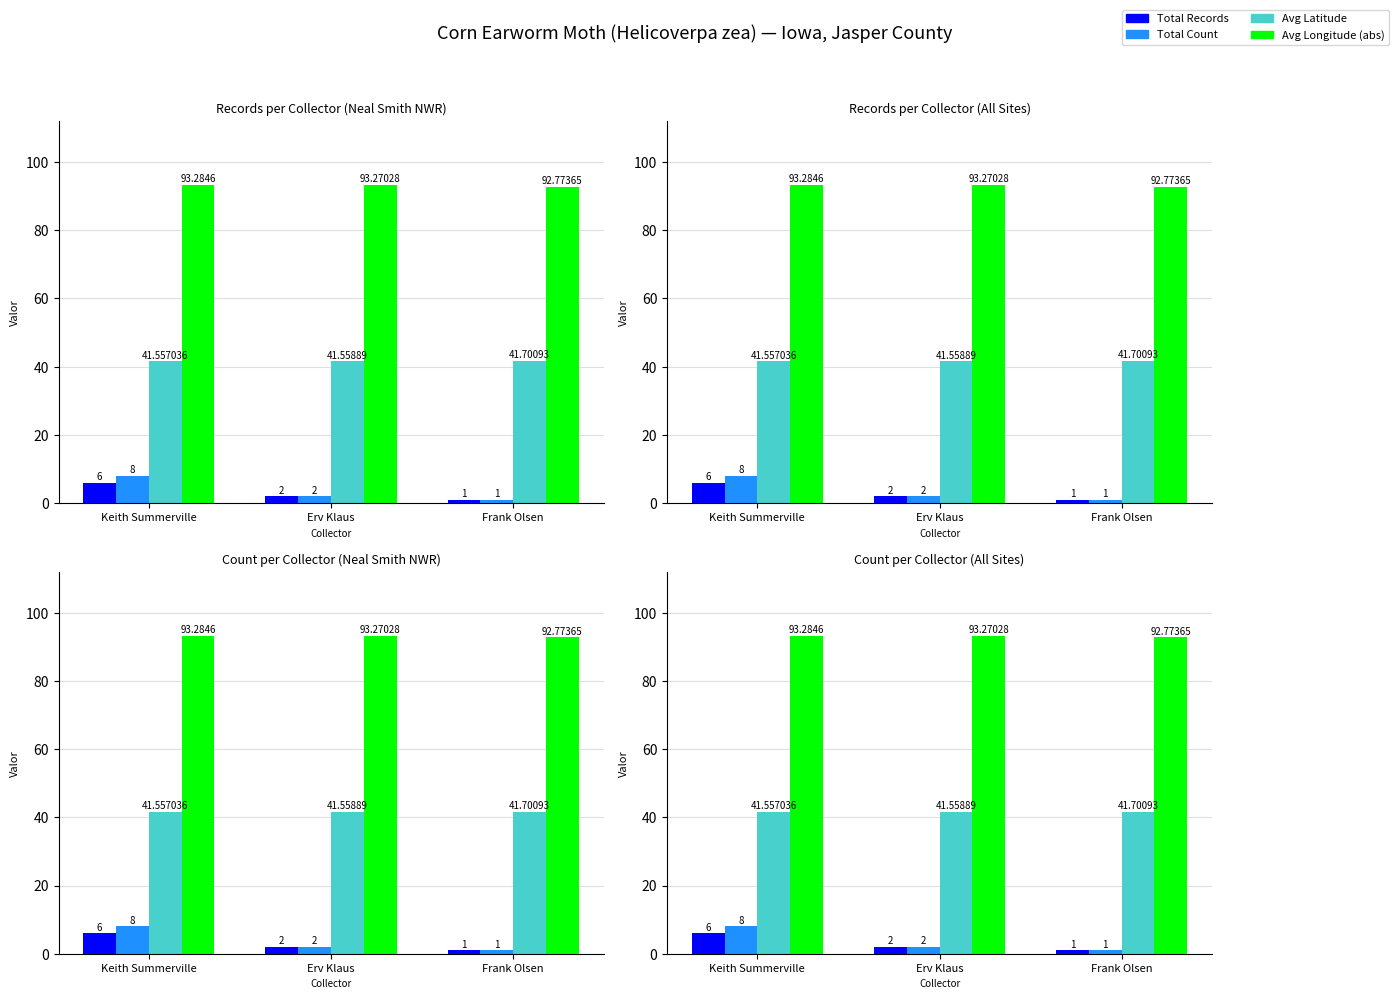

Rank the series at Erv Klaus from lowest to highest value.

Total Records, Total Count, Avg Latitude, Avg Longitude (abs)